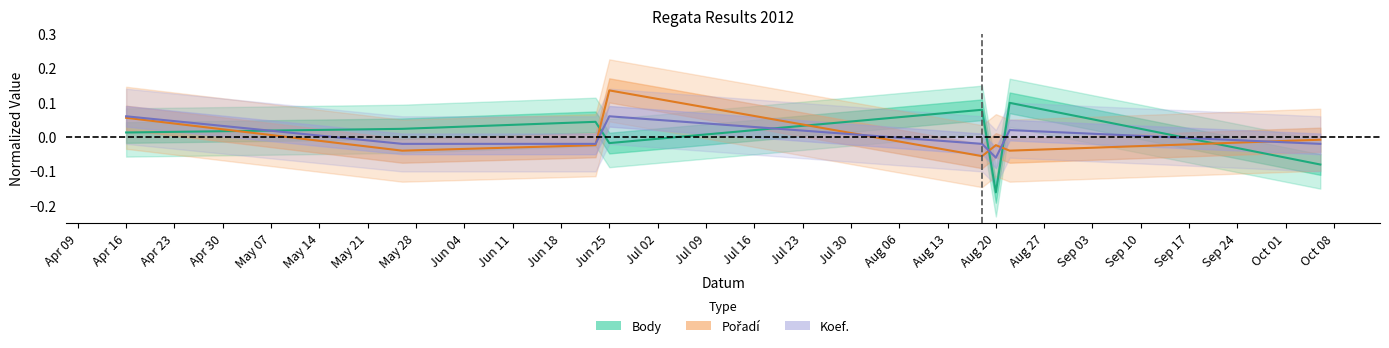

Reading right to left, extract all data points from this chart.

Body (center): -0.1	0.1	-0.2	0.1	-0.0	0.0	0.0	0.0
Pořadí (center): -0.0	-0.0	-0.0	-0.1	0.1	-0.0	-0.0	0.1
Koef. (center): -0.0	0.0	-0.1	-0.0	0.1	-0.0	-0.0	0.1